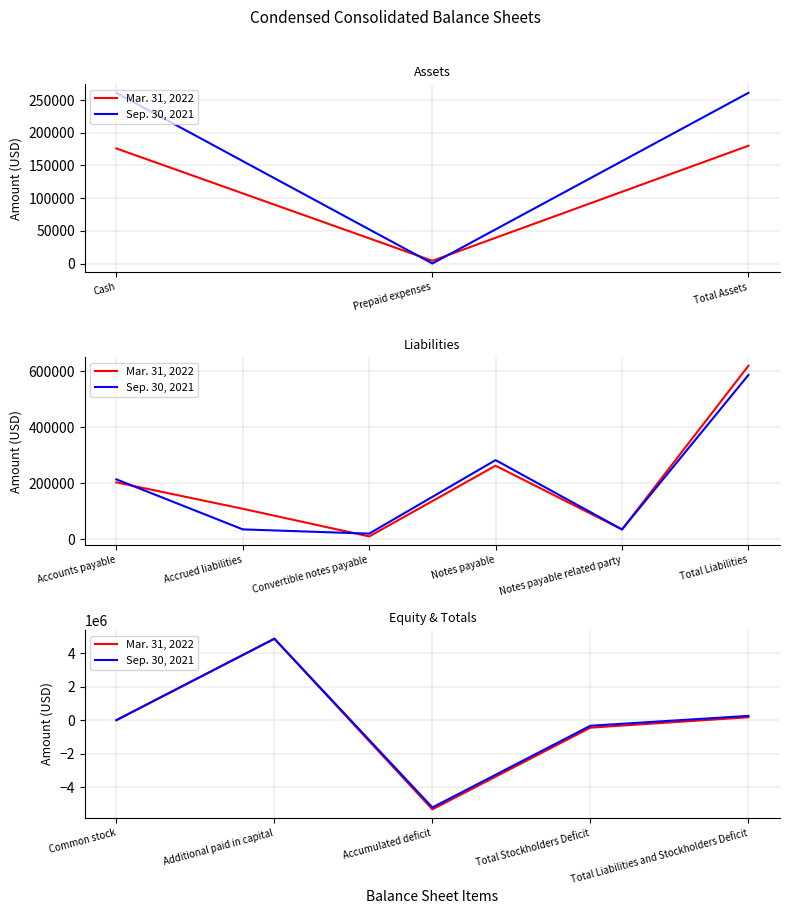

At Additional paid in capital, list the series in order from largest to smallest.

Mar. 31, 2022, Sep. 30, 2021